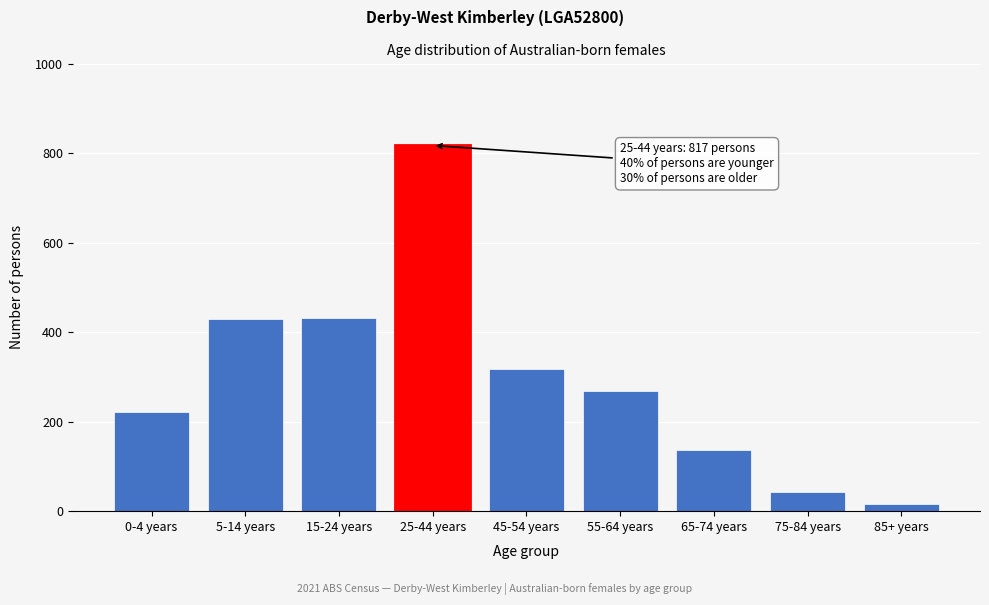

Approximately how many times larger is the value at 45-54 years compared to 15-24 years?

0.7